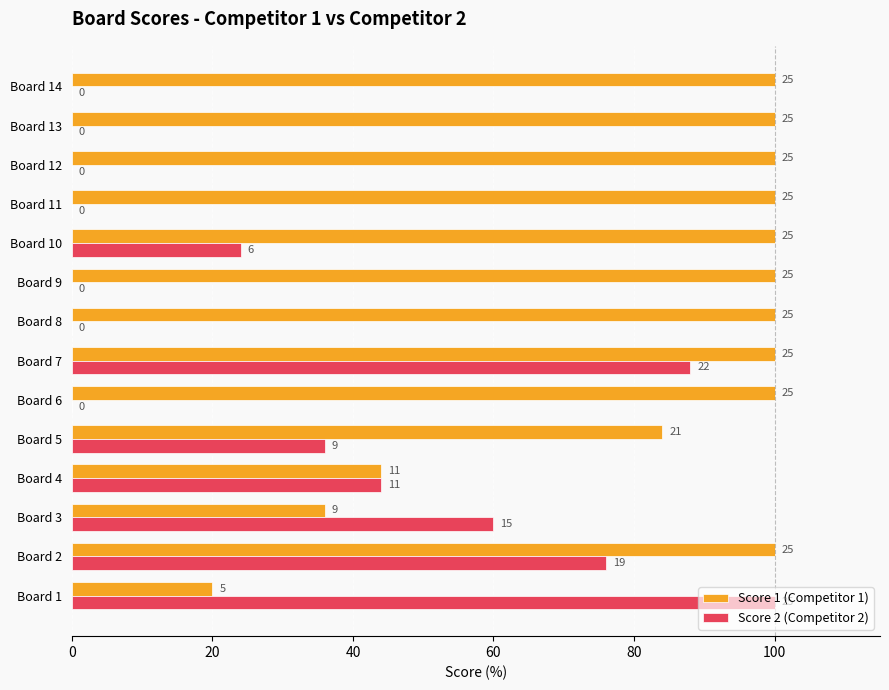

What is the average value of the Score 2 (Competitor 2) series?

31